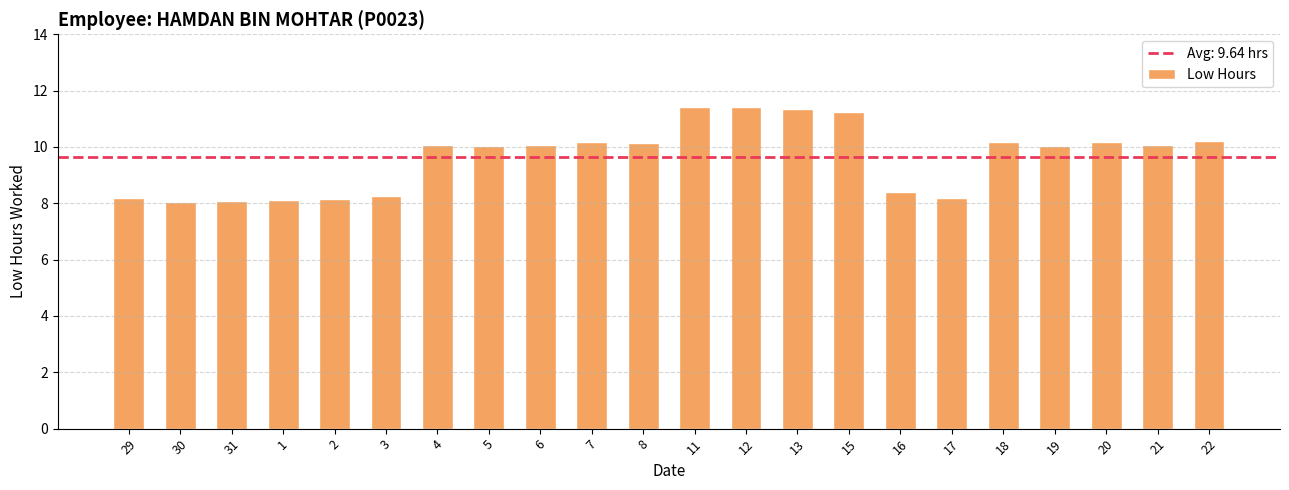

Approximately how many times larger is the value at 31 compared to 2?

1.0